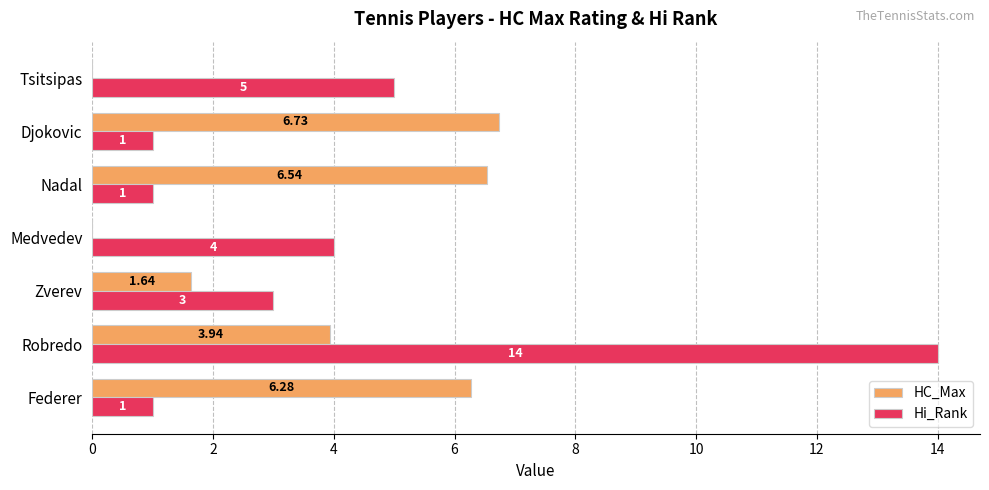

At which category is the sum across all series the highest?

Robredo